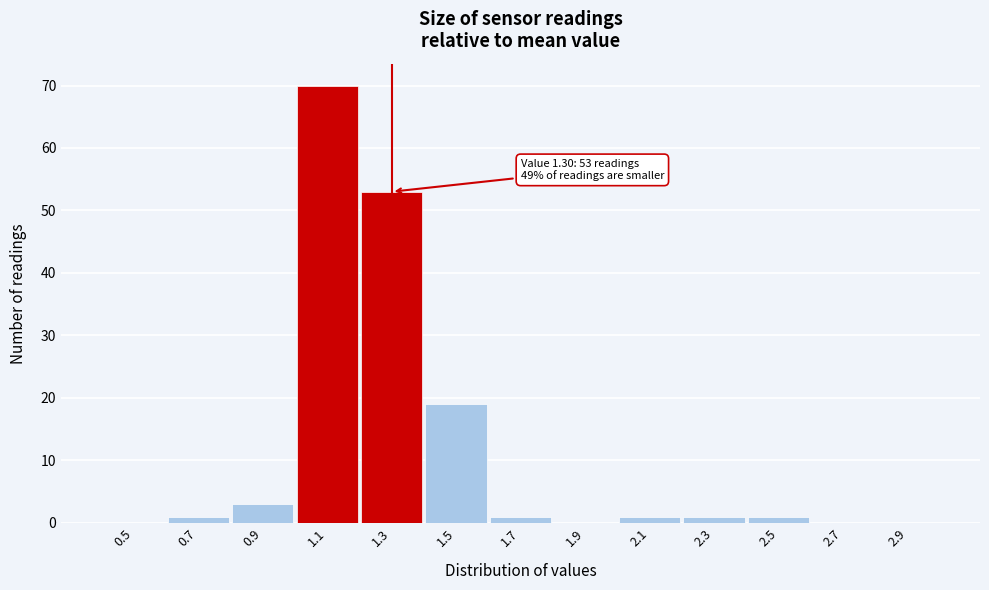

What is the greatest value displayed?

70